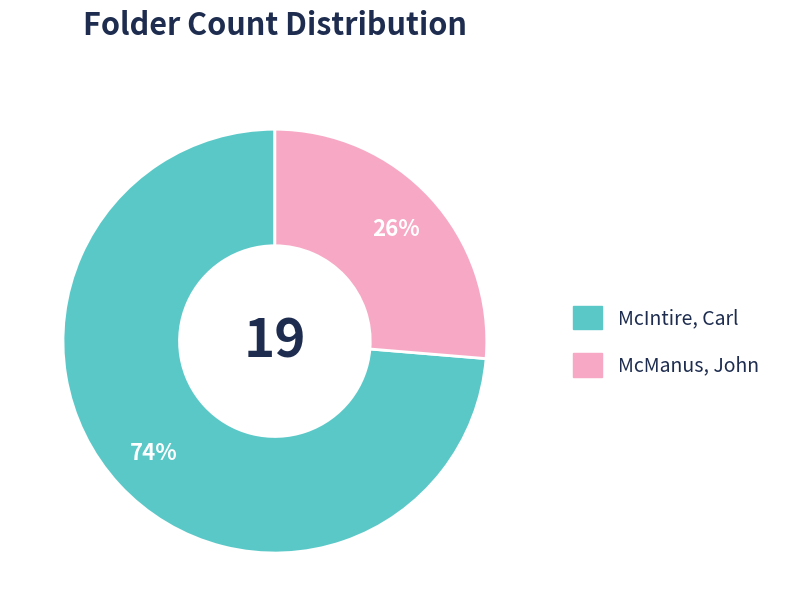

How many segments does this pie chart have?

2